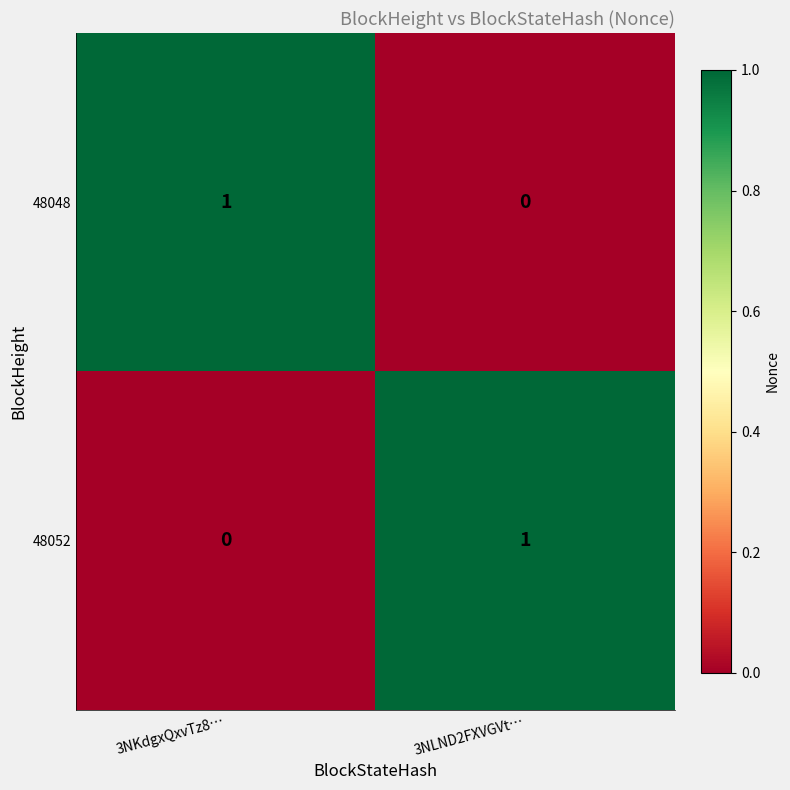

Reading left to right, extract all data points from this chart.

48048: 1	0
48052: 0	1